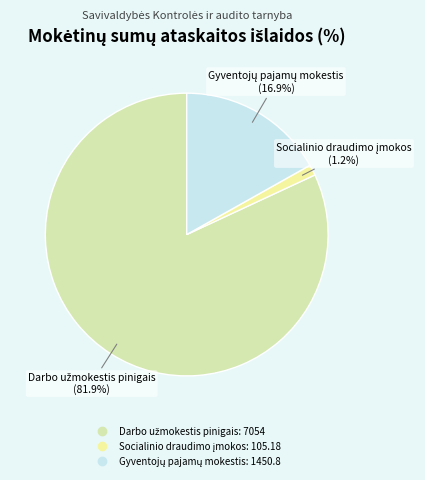

How many segments does this pie chart have?

3